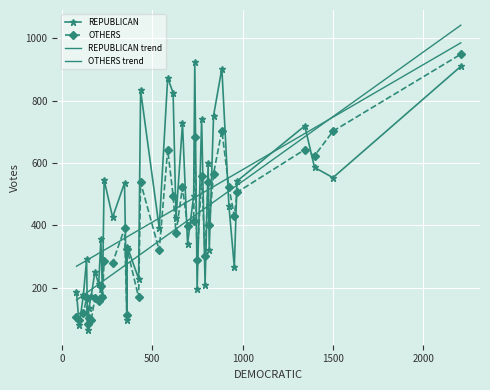

Reading left to right, extract all data points from this chart.

REPUBLICAN: 924	873	742	332	546	426	463	320	601	553	341	266	495	252	195	208	211	79	96	229	910	136	719	542	423	586	392	903	825	186	176	66	175	536	175	727	752	833	355	291
OTHERS: 684	643	559	323	287	280	522	401	538	702	397	431	415	167	290	301	156	96	112	169	949	102	643	506	376	623	320	704	495	105	118	85	97	390	170	522	566	538	206	167